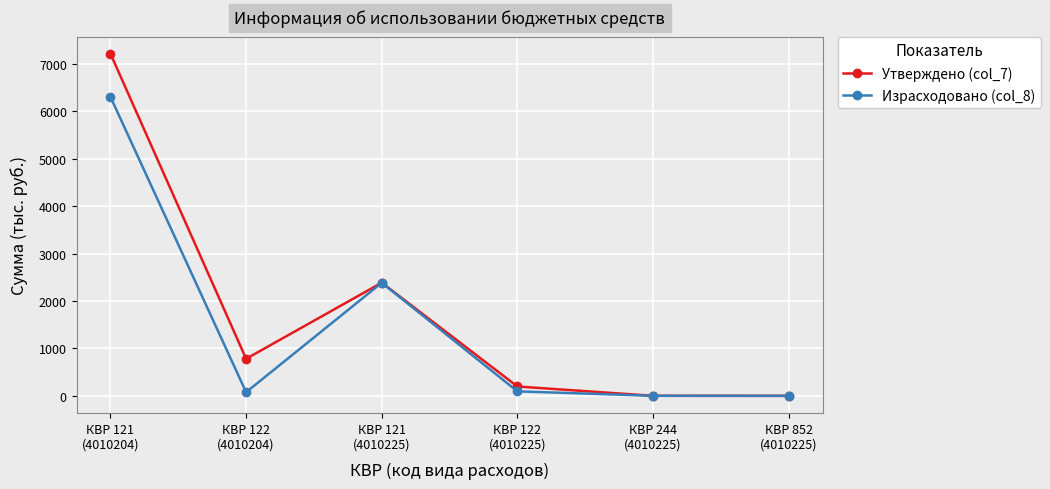

At which category does Утверждено (col_7) reach its first local peak?

КВР 121
(4010225)